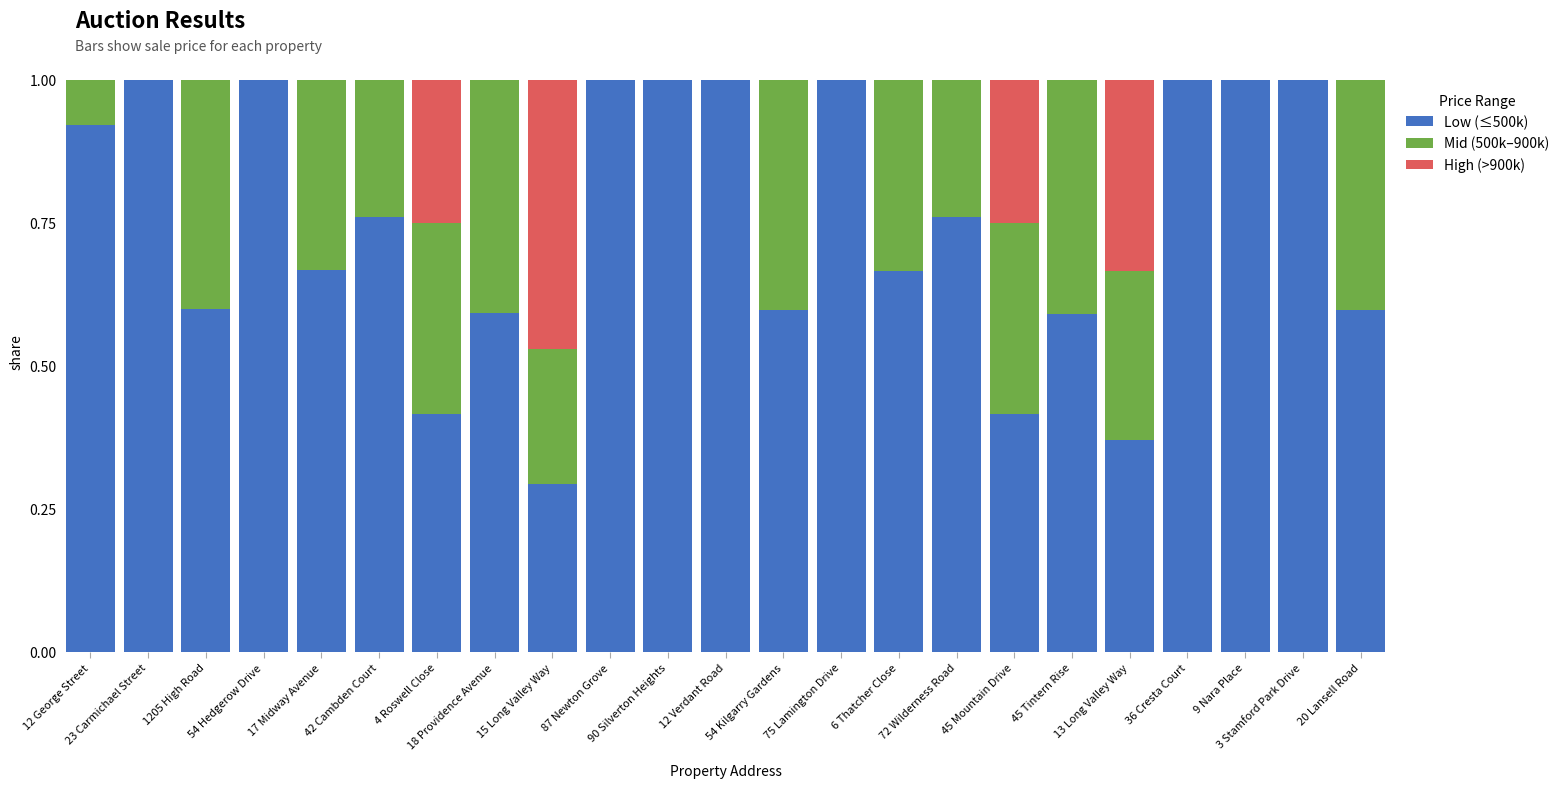

Count the number of categories in the chart.

23